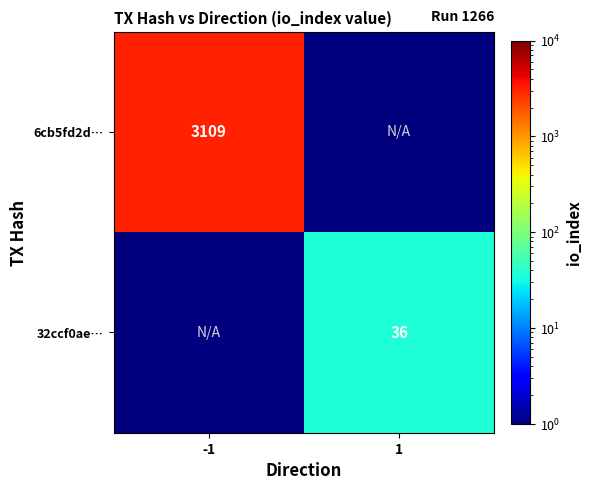

True or false: 6cb5fd2d… has a value of 3109.0 at -1.

True